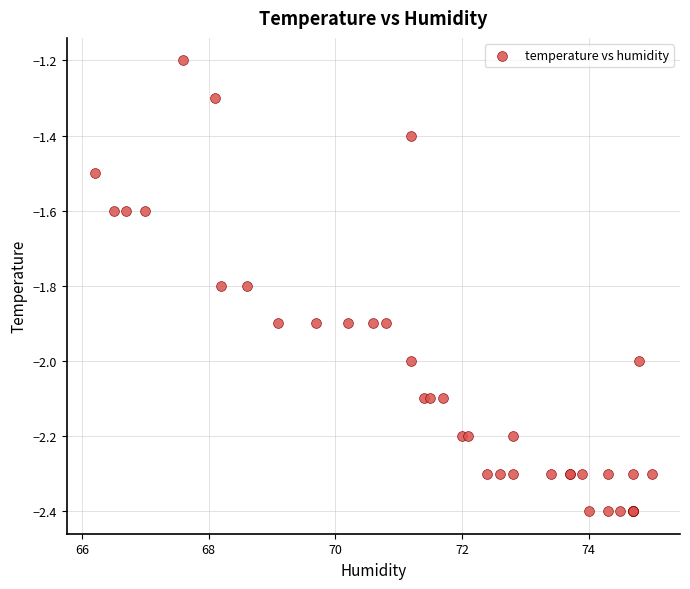

What Y value in the scatter plot is closest to -1?

-1.2